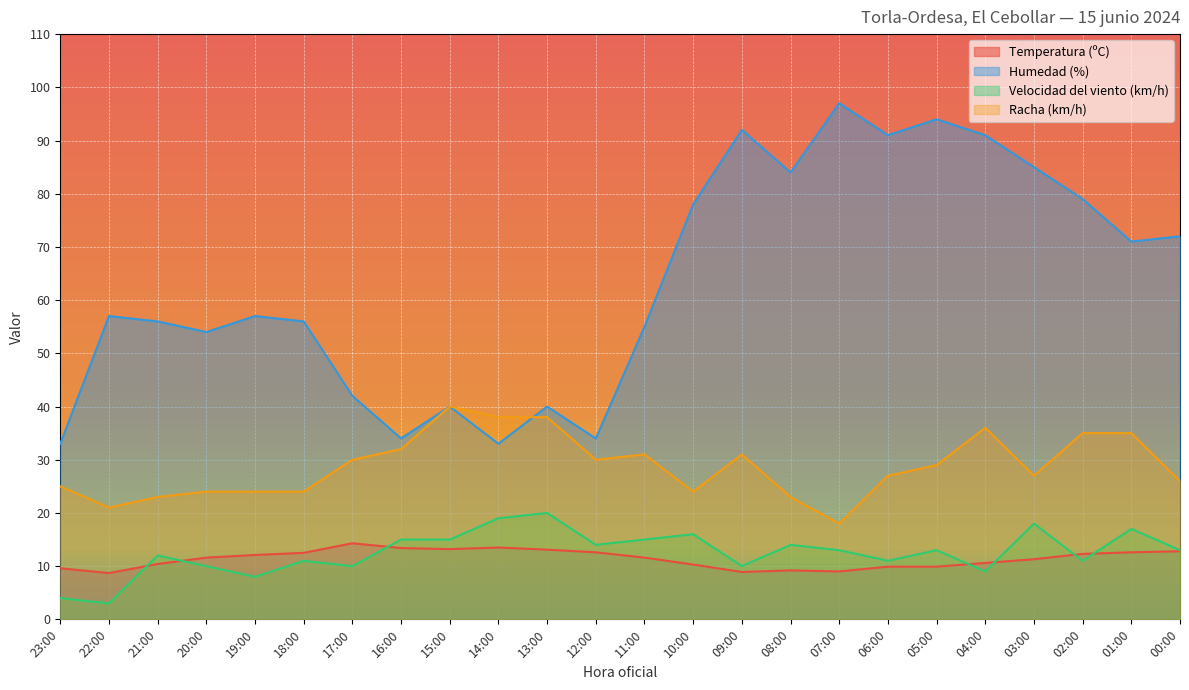

What position from the left is 06:00?

18